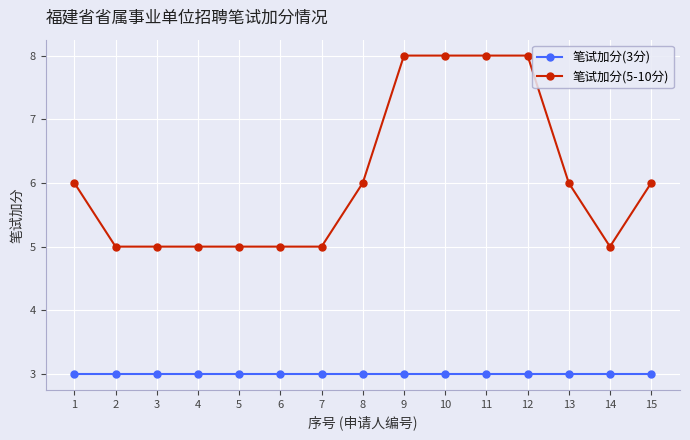

Rank the series at 15 from lowest to highest value.

笔试加分(3分), 笔试加分(5-10分)